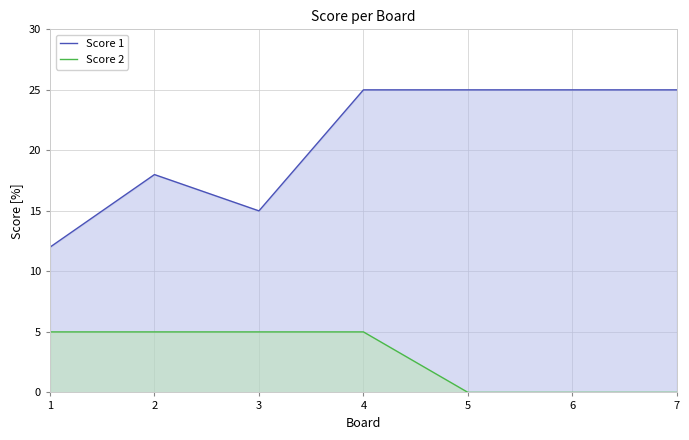

The value of Score 1 at 4 is 9. True or false?

False